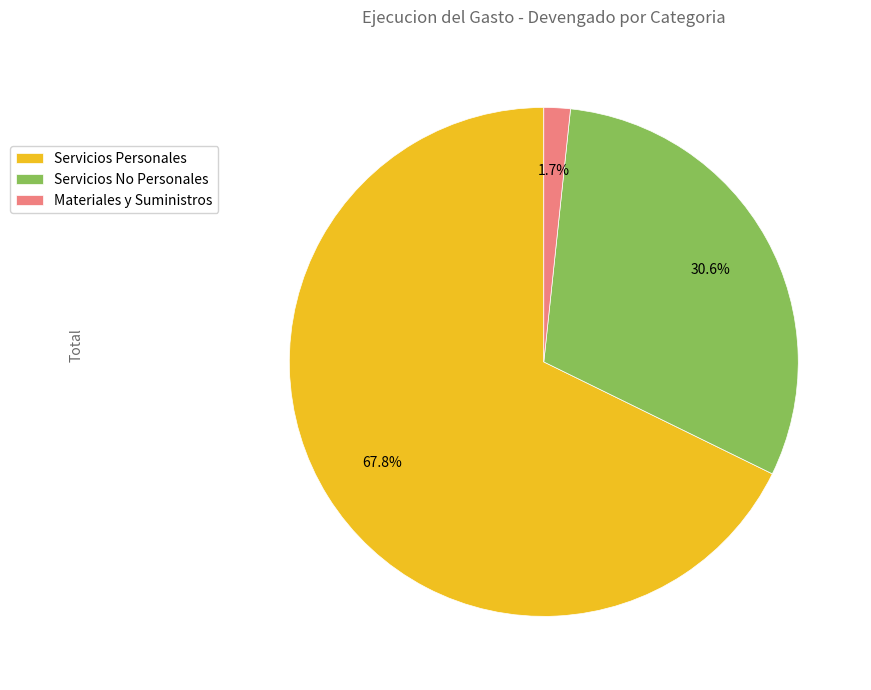

Which has a higher value, Materiales y Suministros or Servicios No Personales?

Servicios No Personales